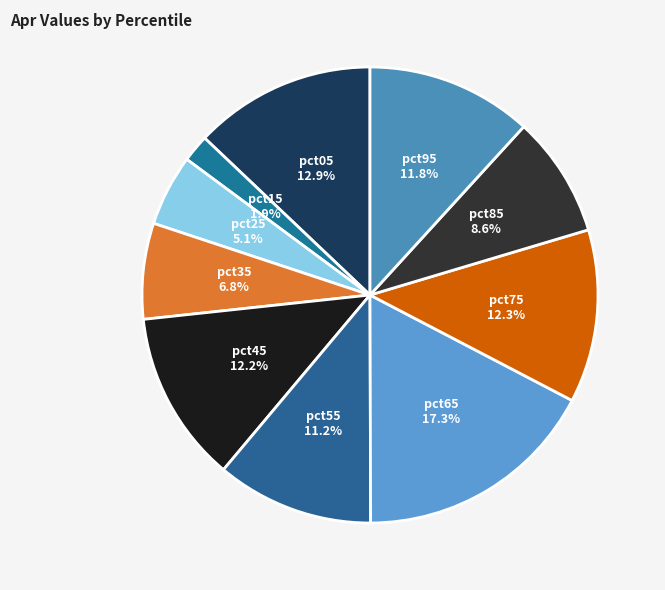

Which slice is the smallest?

pct15